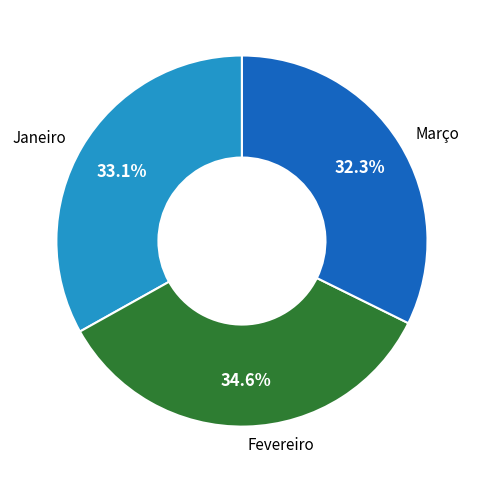

Approximately how many times larger is the value at Fevereiro compared to Janeiro?

1.0